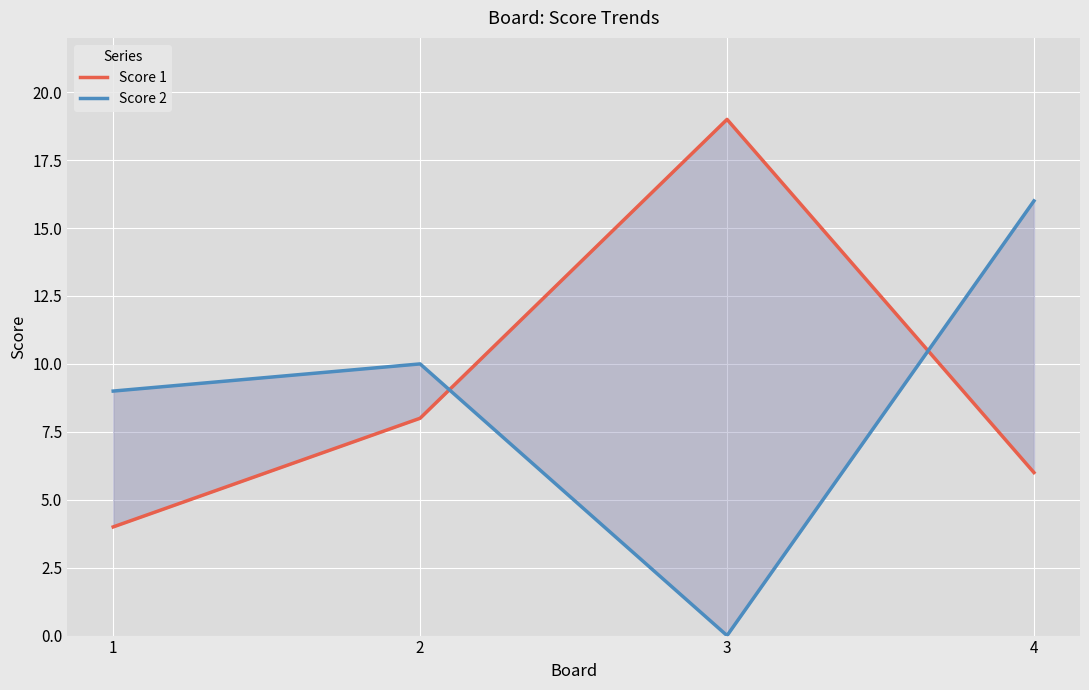

Reading left to right, transcribe all the data shown in this chart.

Score 1: 1=4	2=8	3=19	4=6
Score 2: 1=9	2=10	3=0	4=16